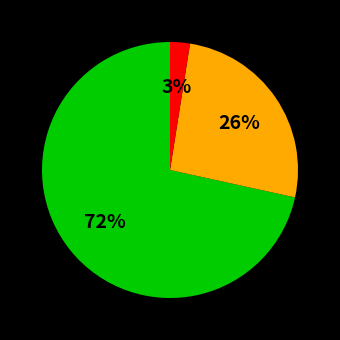

To the nearest percent, what is the average slice percentage?

33%